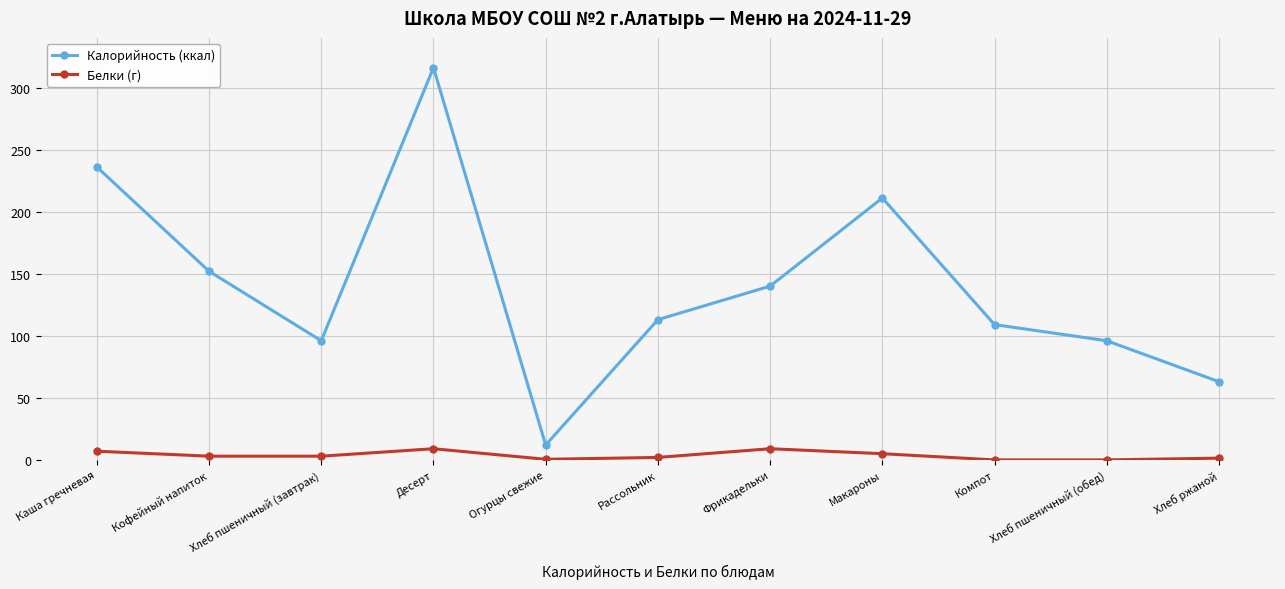

What is the label of the 4th point from the right?

Макароны